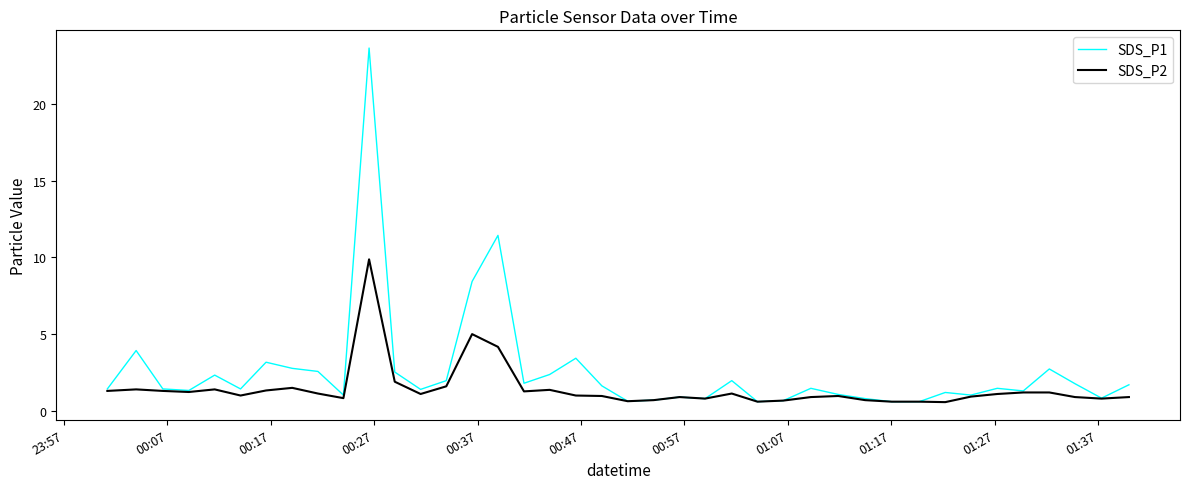

What is the maximum value for SDS_P1?

23.6